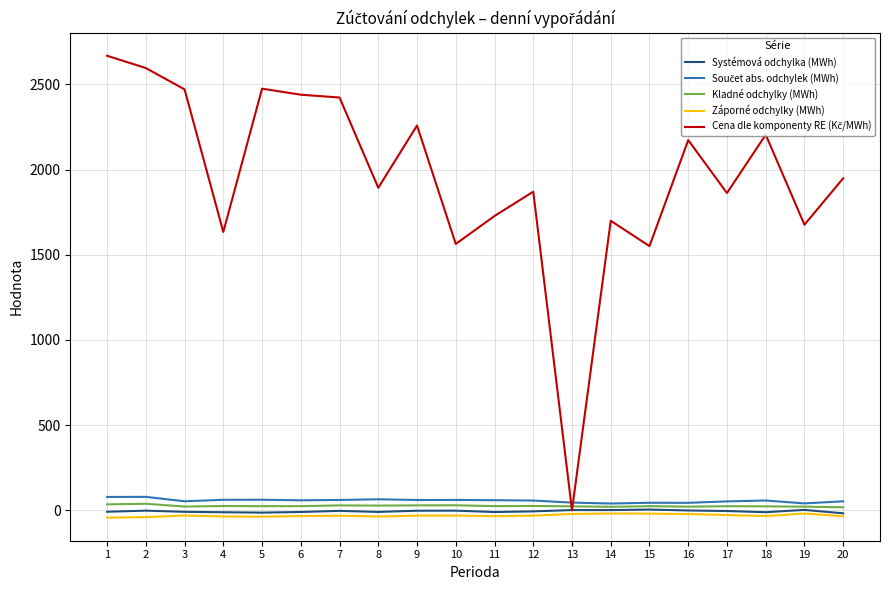

What is the maximum value shown in the chart?

2668.2